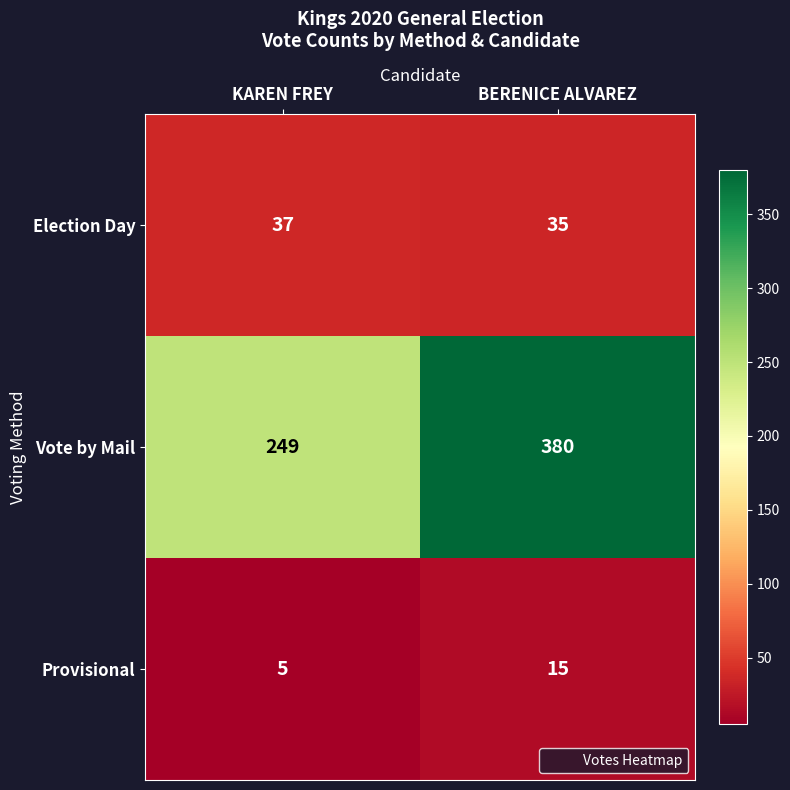

Is it true that Election Day equals 35 at BERENICE ALVAREZ?

True